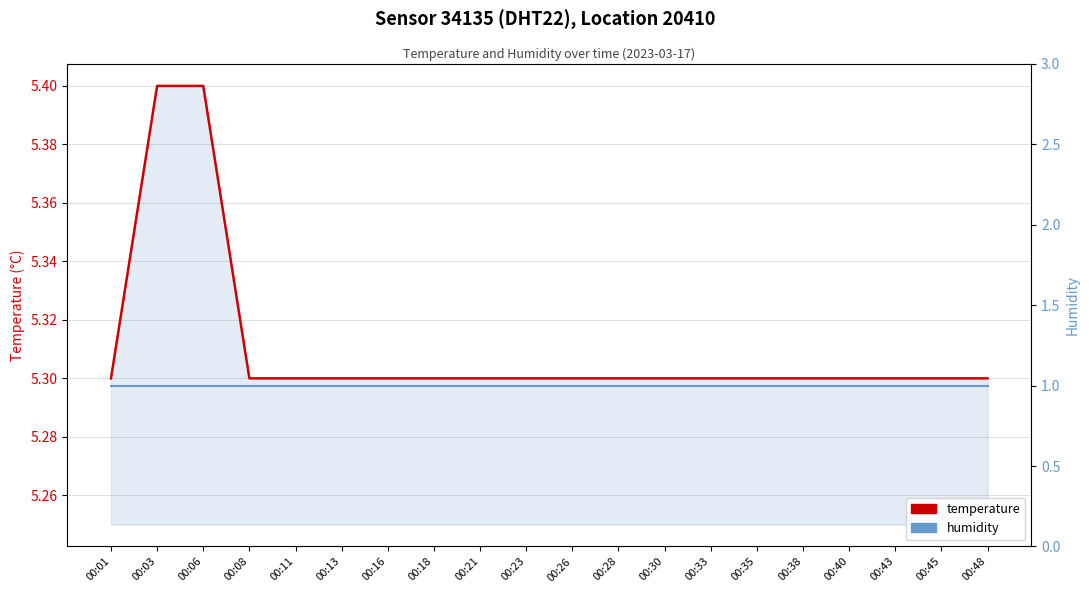

What are all the series names shown in the legend?

temperature, humidity